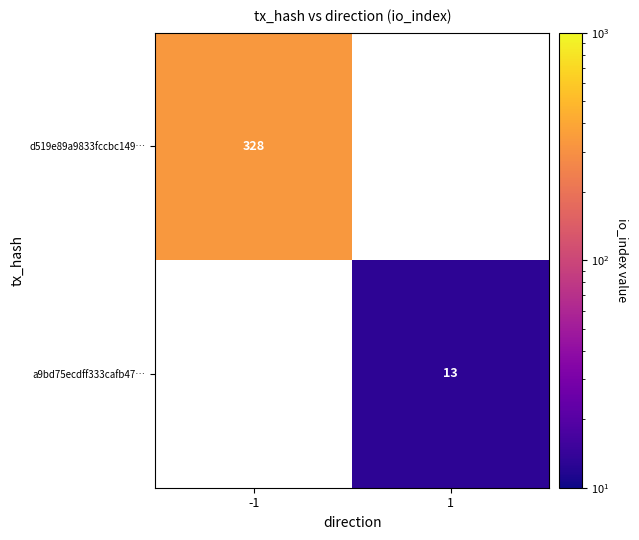

The value of d519e89a9833fccbc149… at -1 is 328. True or false?

True